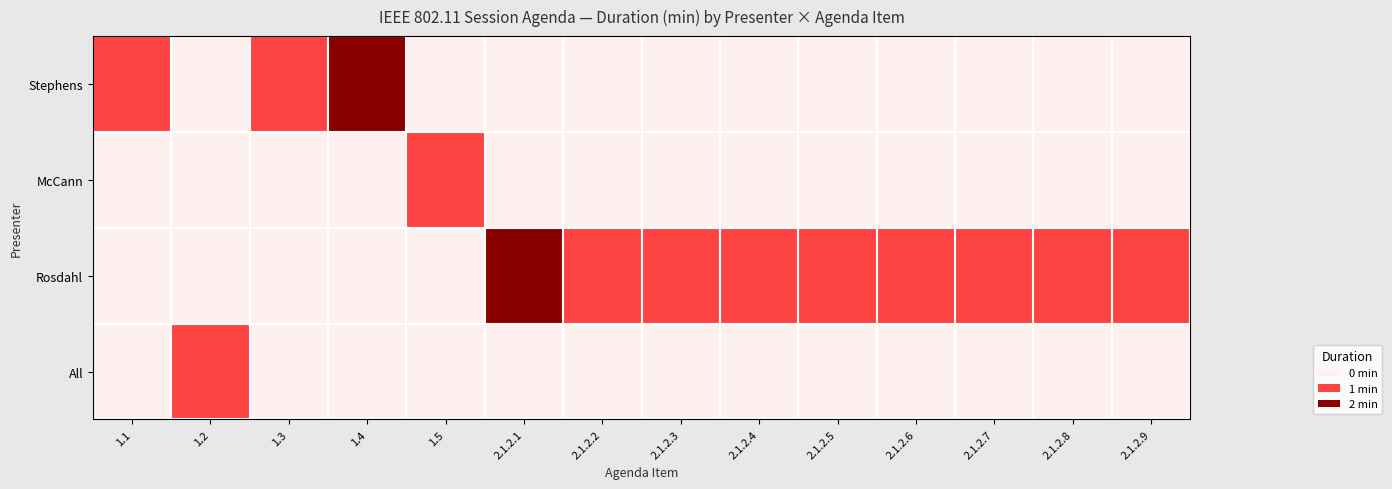

How many categories are shown in the chart?

14